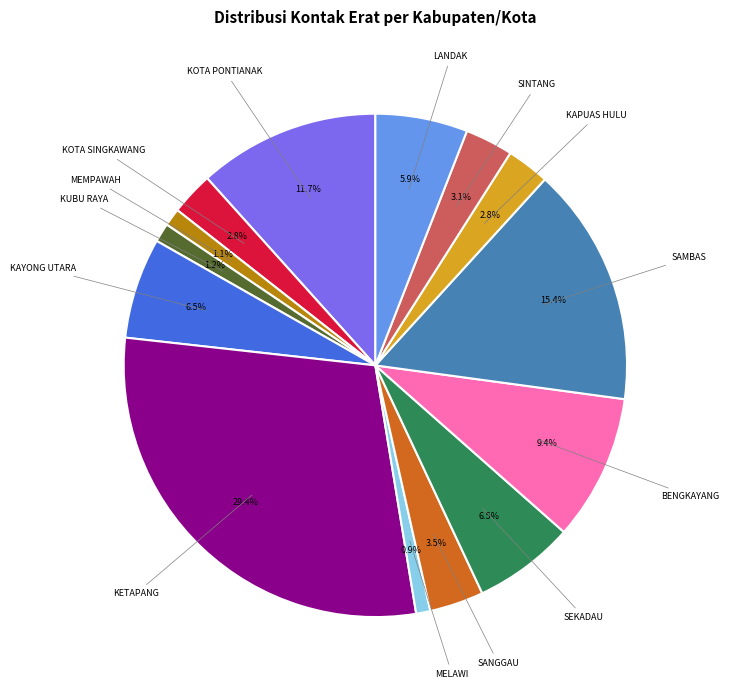

Is there any slice that represents more than half of the pie?

No